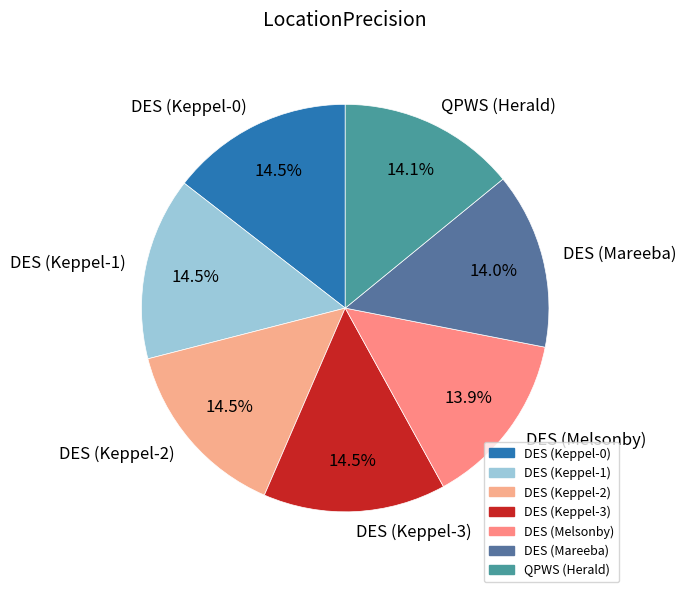

What is the ratio of the value at DES (Melsonby) to the value at DES (Mareeba)?

1.0